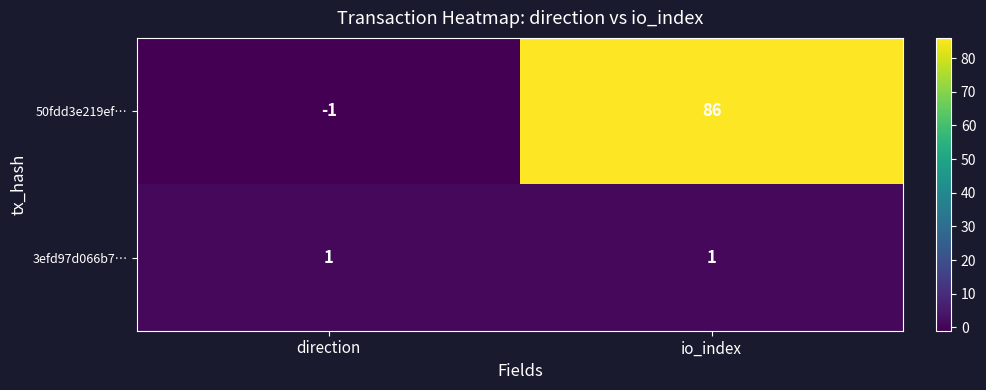

Which series has the largest total across all categories?

50fdd3e219ef…